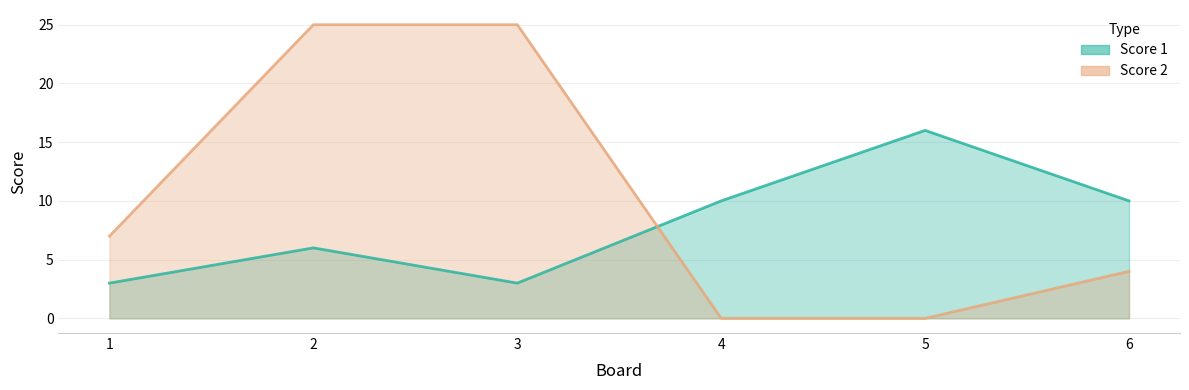

Where does the Score 2 series first go above 7?

2